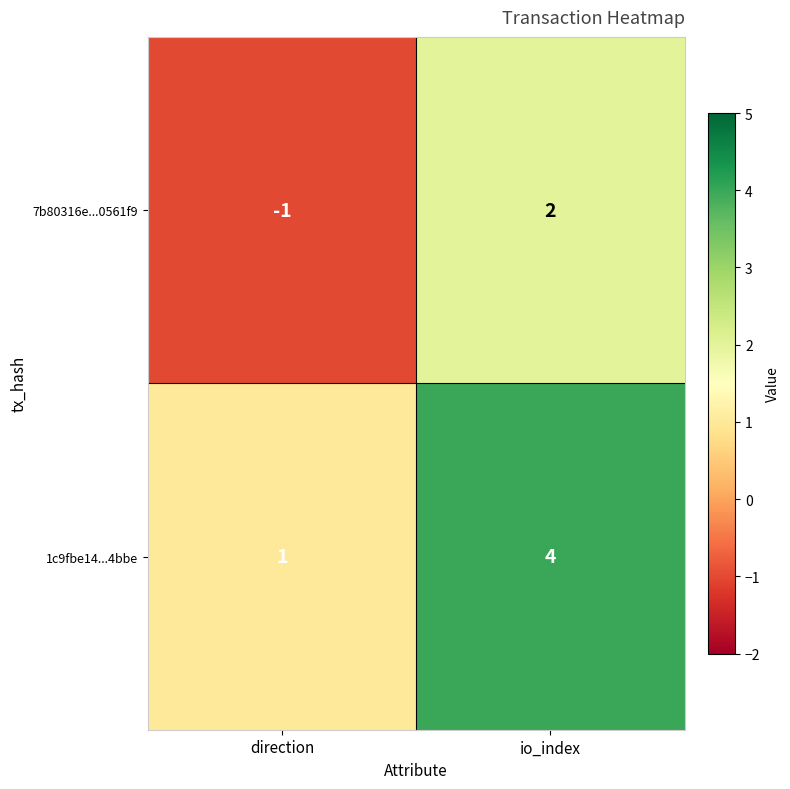

Reading left to right, what are all the values shown in this chart?

7b80316e...0561f9: -1	2
1c9fbe14...4bbe: 1	4